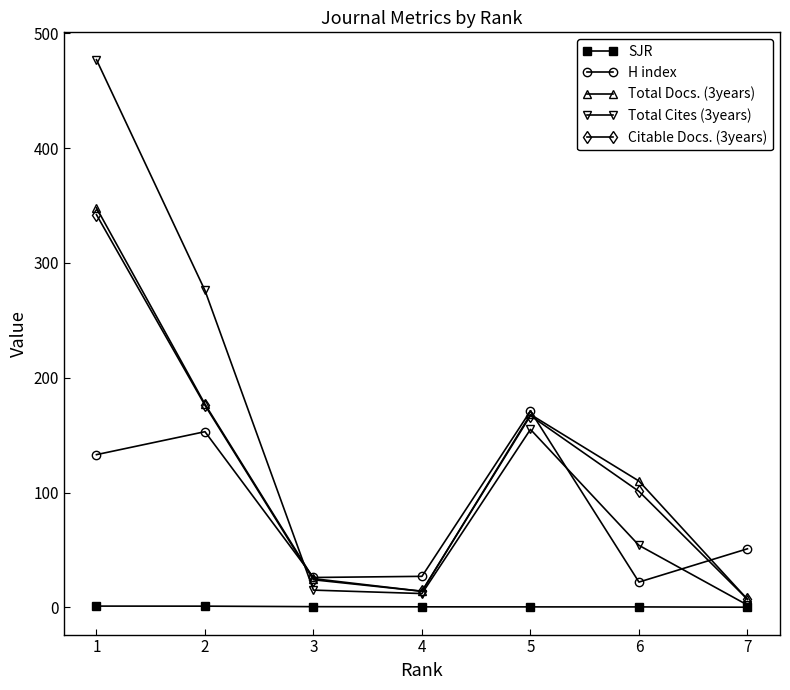

What is the average value of the Citable Docs. (3years) series?

118.7